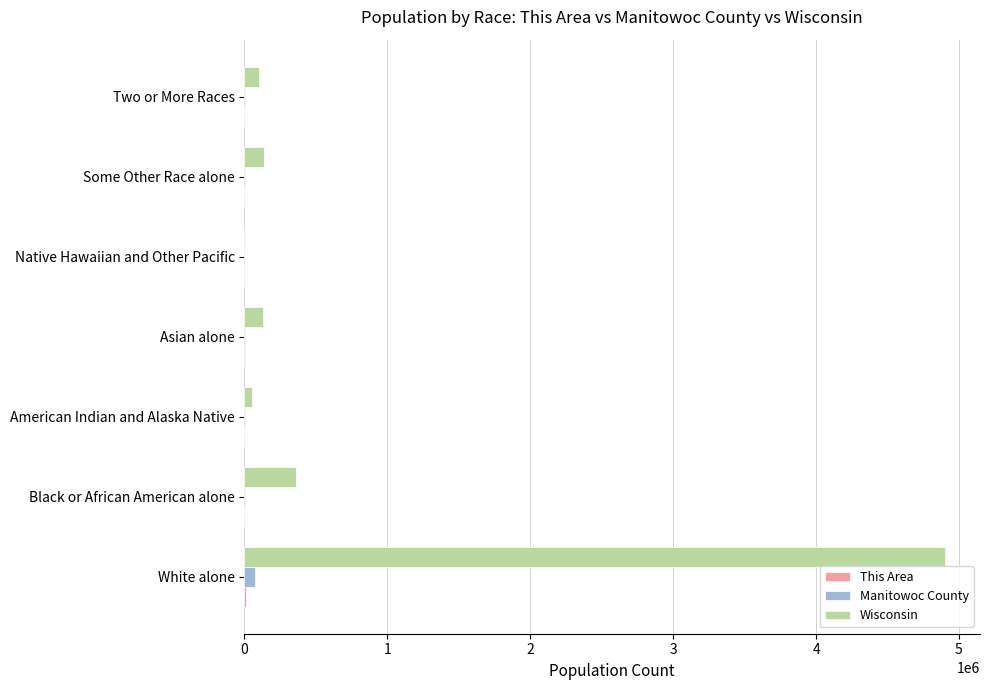

What is the sum of all Manitowoc County values?

81442